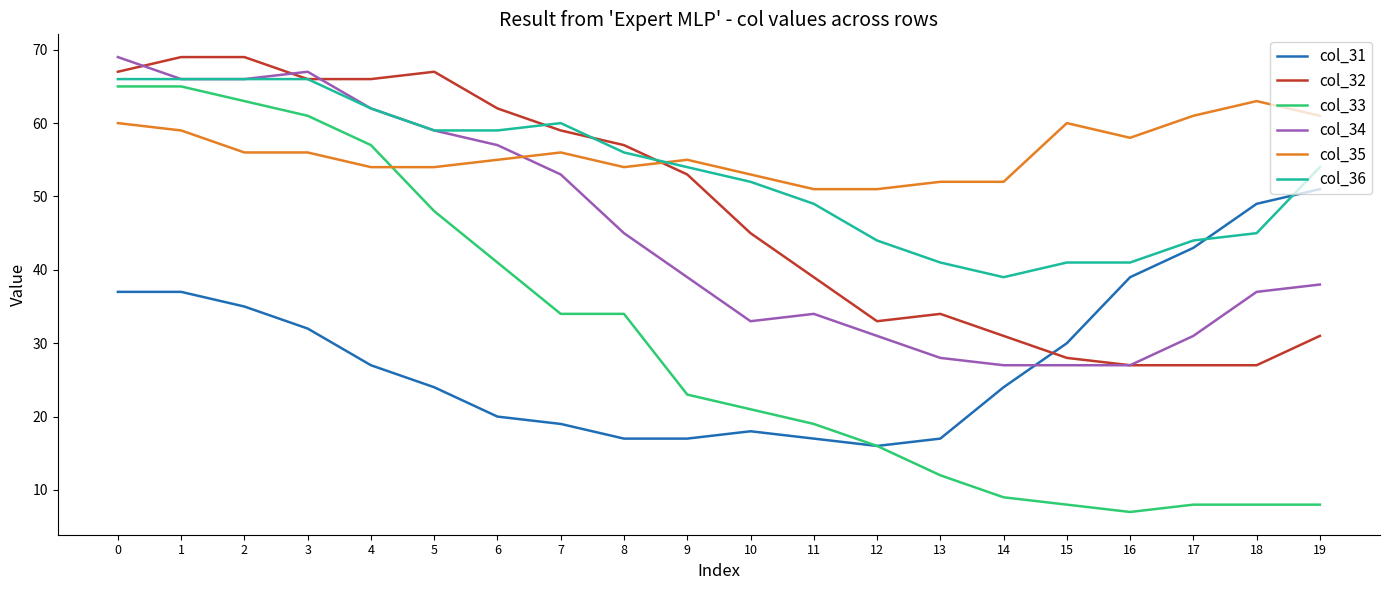

Reading left to right, extract all data points from this chart.

col_31: 37	37	35	32	27	24	20	19	17	17	18	17	16	17	24	30	39	43	49	51
col_32: 67	69	69	66	66	67	62	59	57	53	45	39	33	34	31	28	27	27	27	31
col_33: 65	65	63	61	57	48	41	34	34	23	21	19	16	12	9	8	7	8	8	8
col_34: 69	66	66	67	62	59	57	53	45	39	33	34	31	28	27	27	27	31	37	38
col_35: 60	59	56	56	54	54	55	56	54	55	53	51	51	52	52	60	58	61	63	61
col_36: 66	66	66	66	62	59	59	60	56	54	52	49	44	41	39	41	41	44	45	54